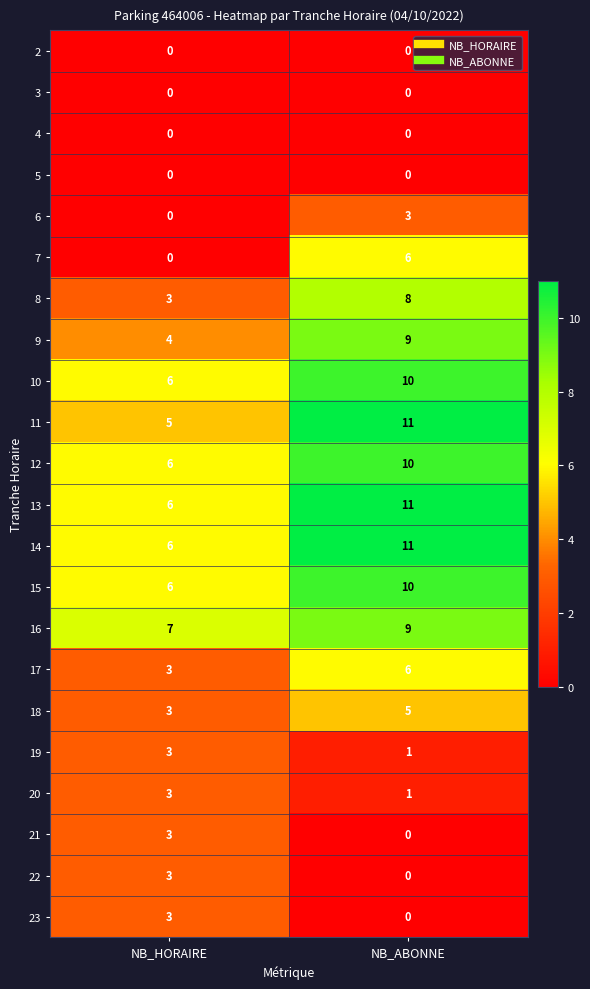

What is the difference between the highest and lowest values at NB_HORAIRE?

7